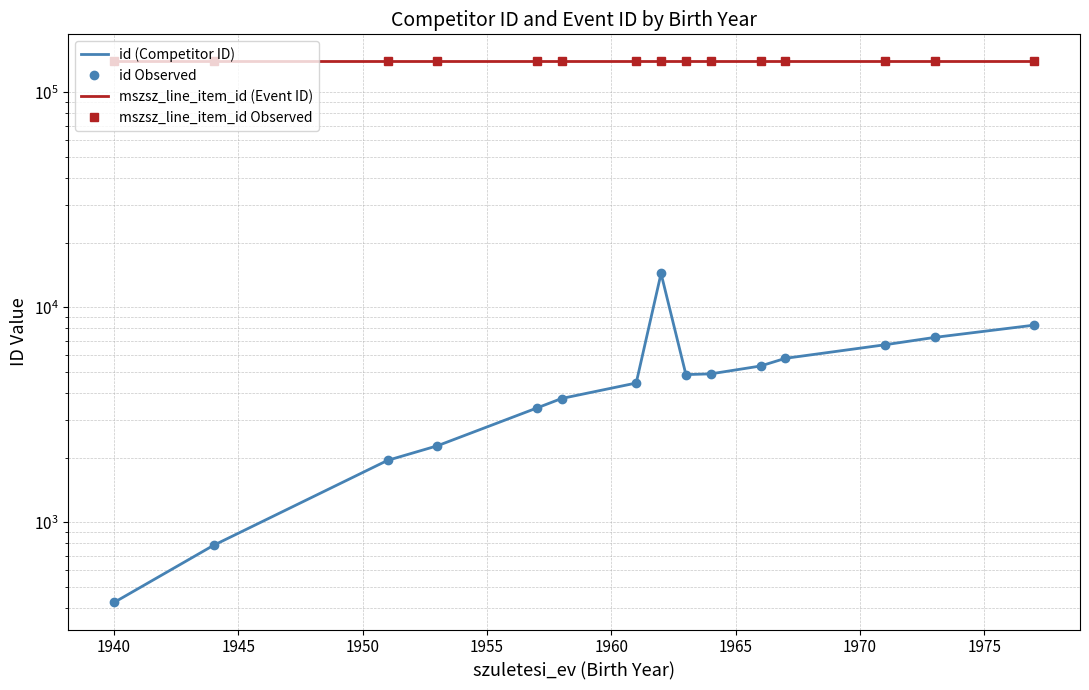

Rank the series at 1960 from lowest to highest value.

id (Competitor ID), id Observed, mszsz_line_item_id (Event ID), mszsz_line_item_id Observed